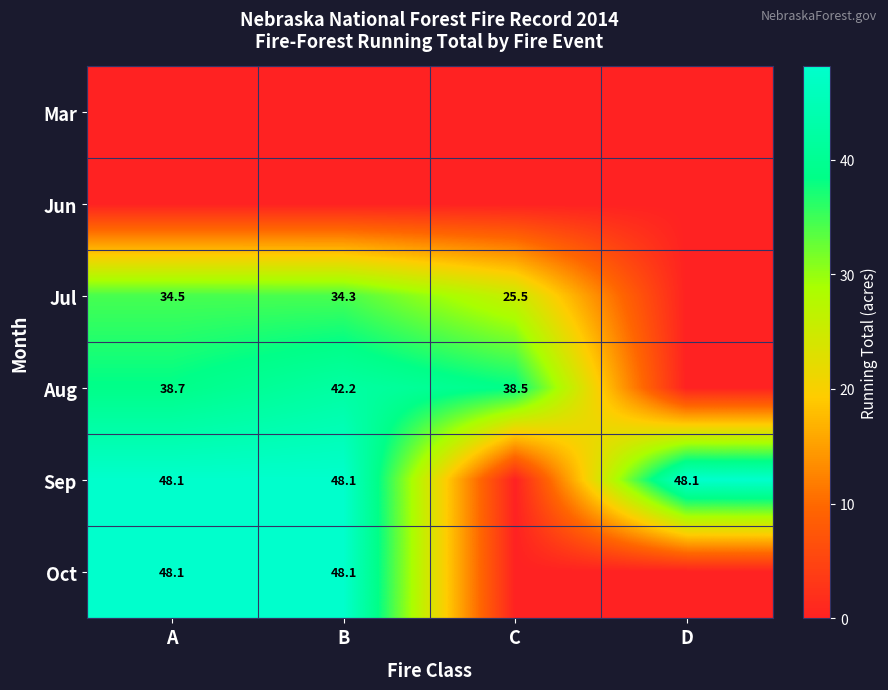

The Sep series shows 32.8 at A. True or false?

False